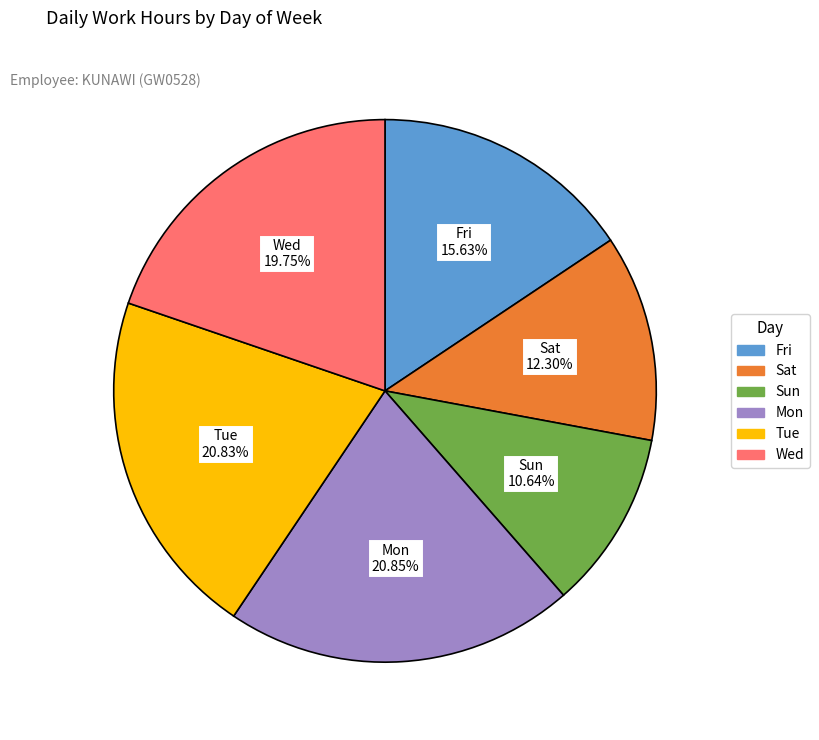

Is there any slice that represents more than half of the pie?

No